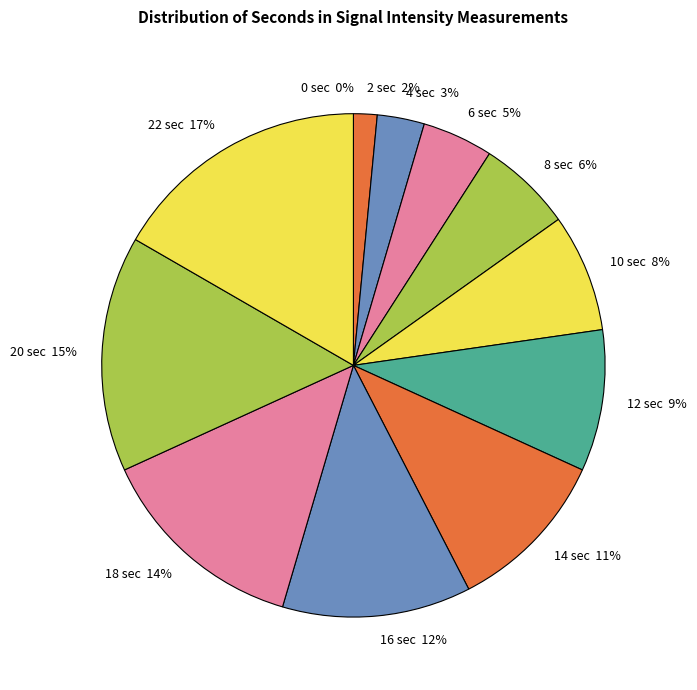

Does any single category account for the majority?

No